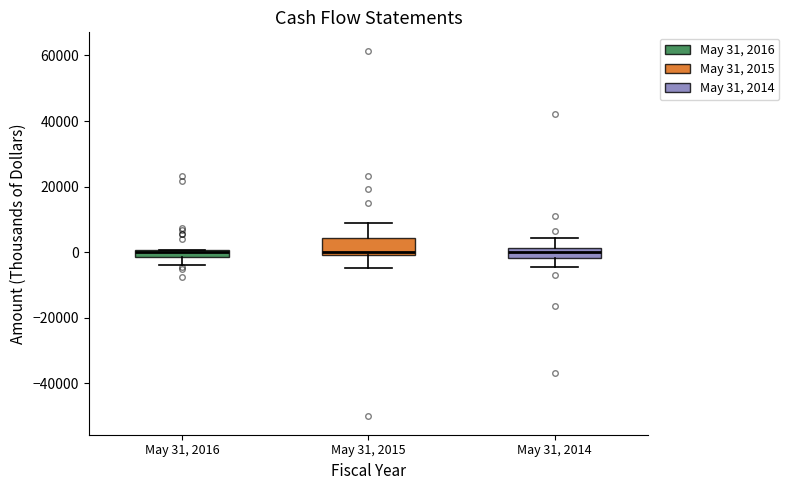

Where does the lower whisker of the box for May 31, 2016 end on the y-axis? The values are not printed on the chart, so give them approximately, as read against the axis.

-4000